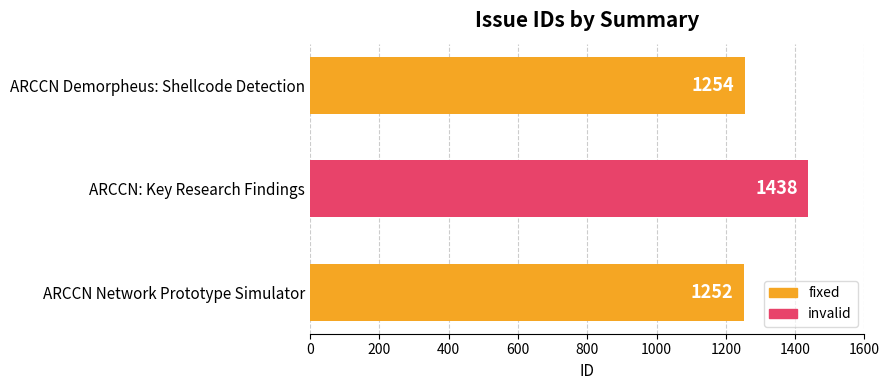

How many categories are shown in the chart?

3